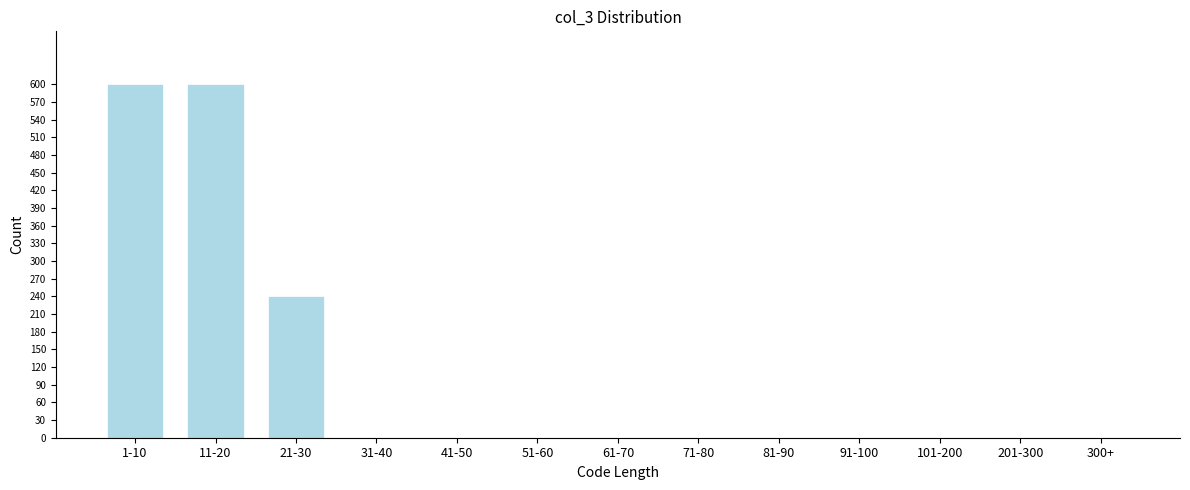

Reading left to right, what are all the values shown in this chart?

1-10=600	11-20=600	21-30=240	31-40=0	41-50=0	51-60=0	61-70=0	71-80=0	81-90=0	91-100=0	101-200=0	201-300=0	300+=0